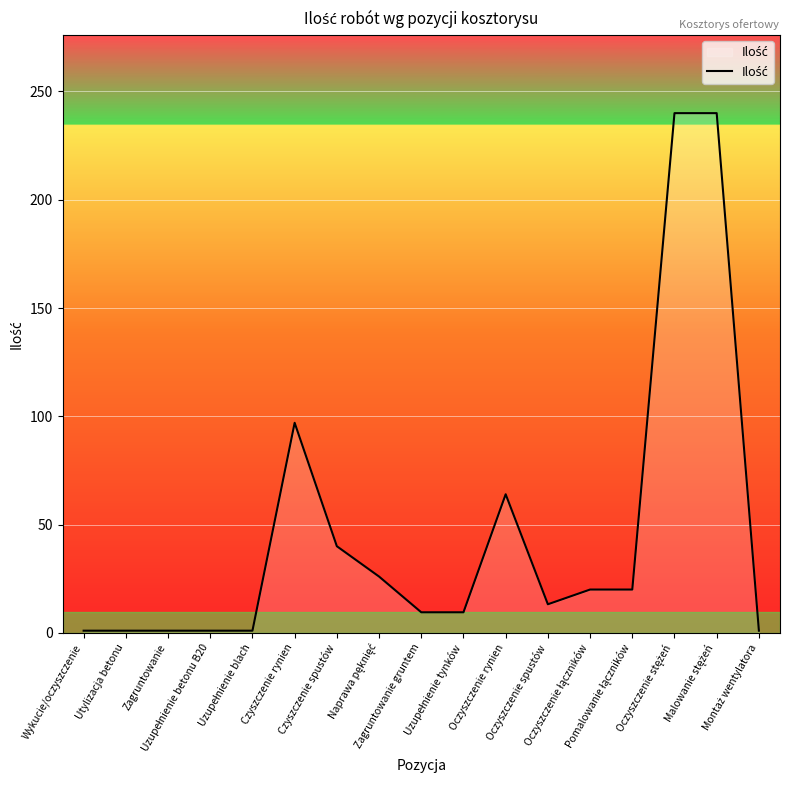

What is the difference between the maximum and minimum values?

239.0